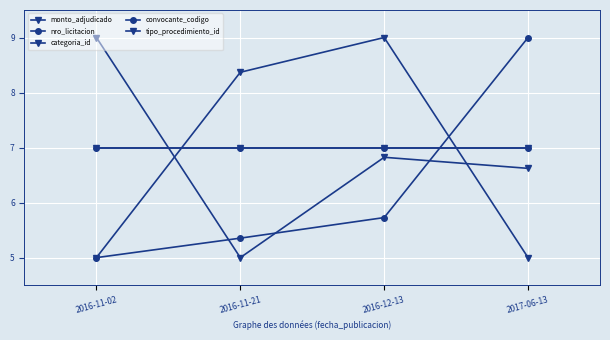

What is the sum of the monto_adjudicado values at 2016-11-02 and 2016-11-21?

14.0